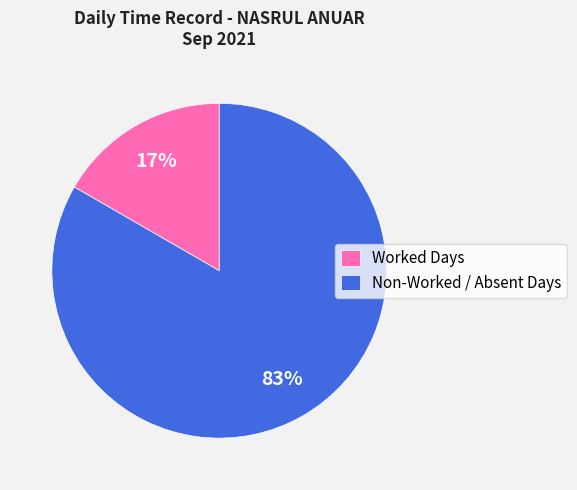

Between Non-Worked / Absent Days and Worked Days, which is larger?

Non-Worked / Absent Days